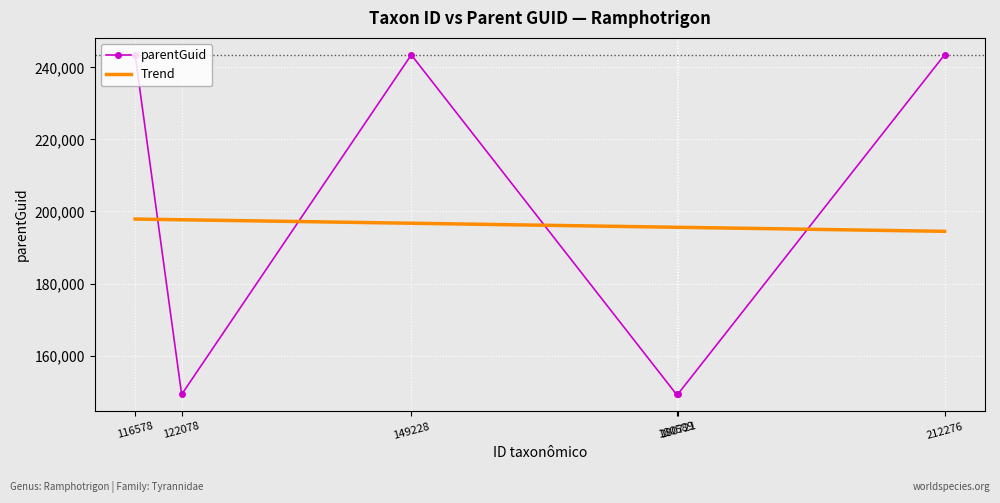

Reading left to right, transcribe all the data shown in this chart.

243467	149228	243467	149228	149228	243467